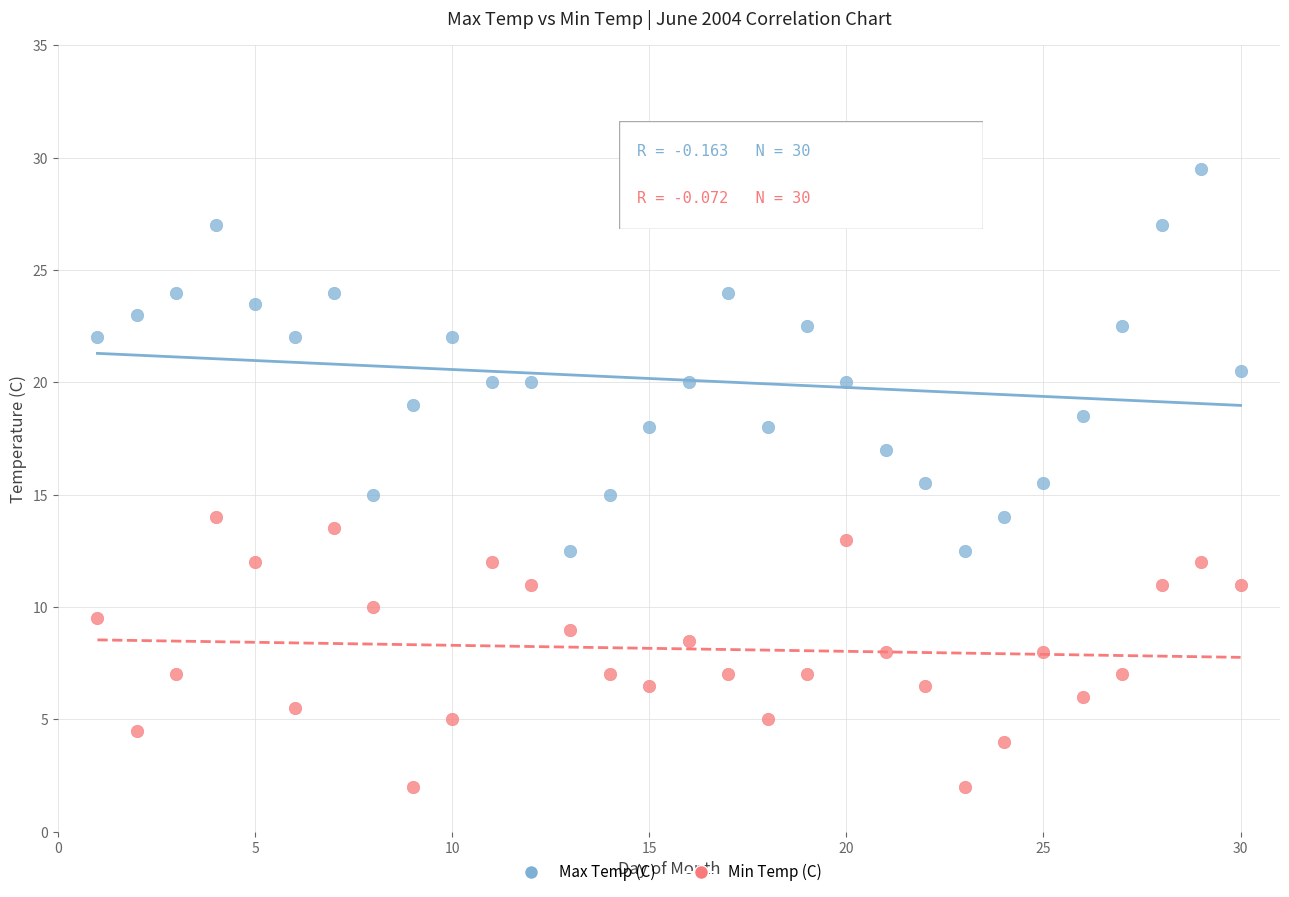

What are all the series names shown in the legend?

Max Temp (C), Min Temp (C)